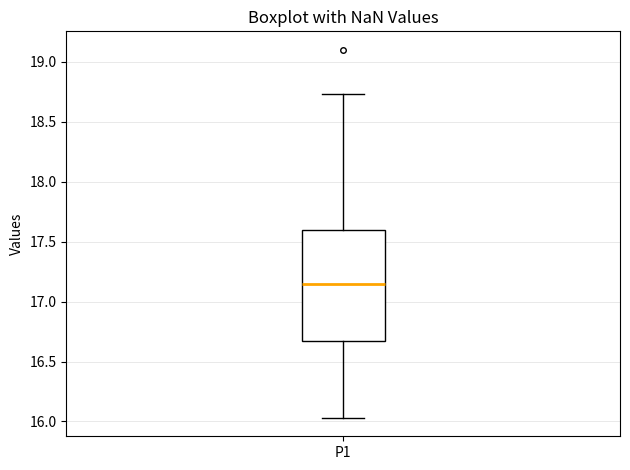

Transcribe this box plot: give where the median line is, the range the box spans, and where the two whiskers end, as read against the y-axis. The values are not printed on the chart, so give them approximately, as read against the axis.

median 17.15, box 16.65 to 17.60, whiskers 16.05 to 18.75